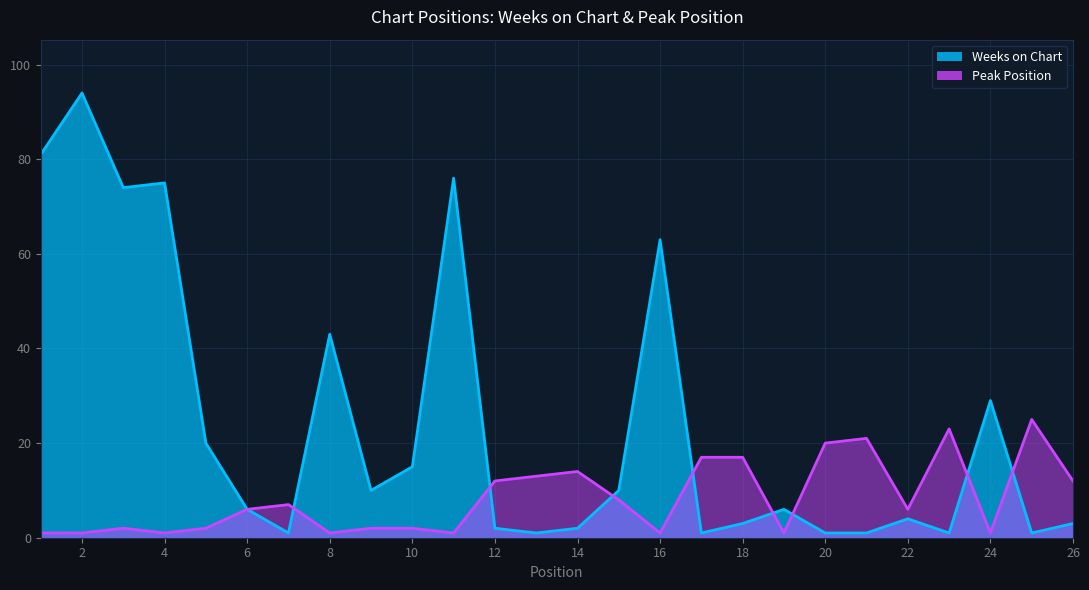

At which label is Weeks on Chart closest to 47?

8